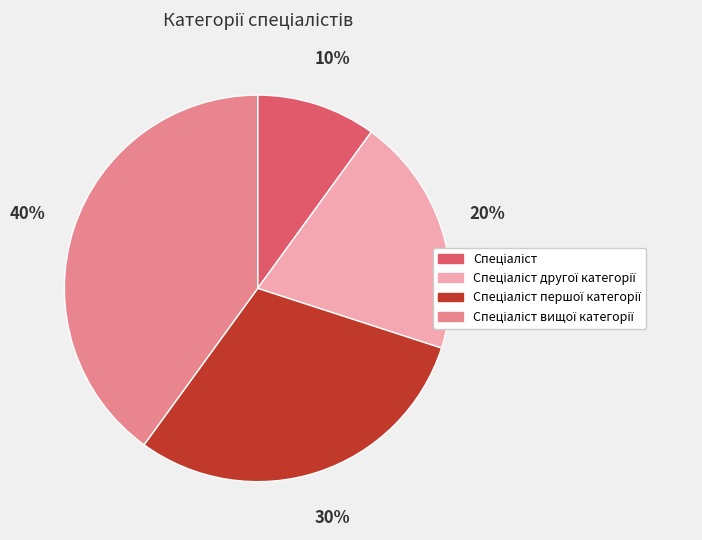

Is there a majority slice in this chart?

No